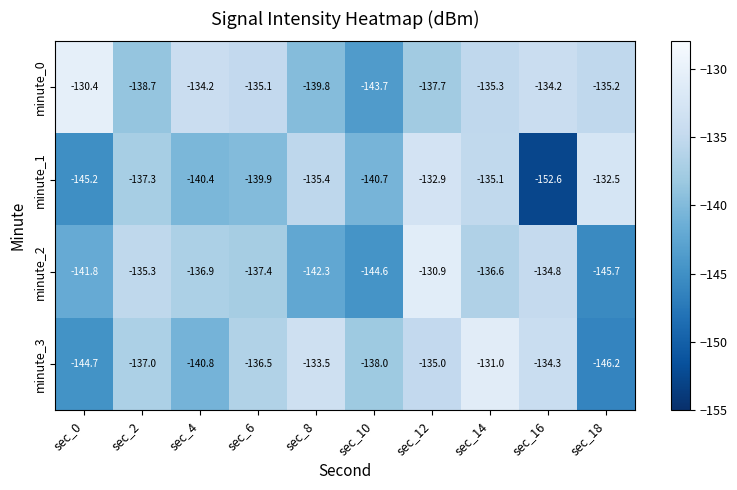

Rank the series by their average value, from highest to lowest.

minute_0, minute_3, minute_2, minute_1